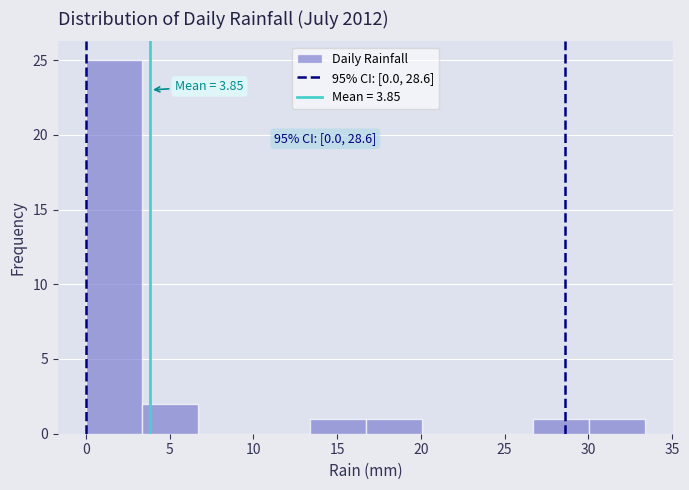

Over which range of the x-axis is the bar tallest?

0.0 to 3.5